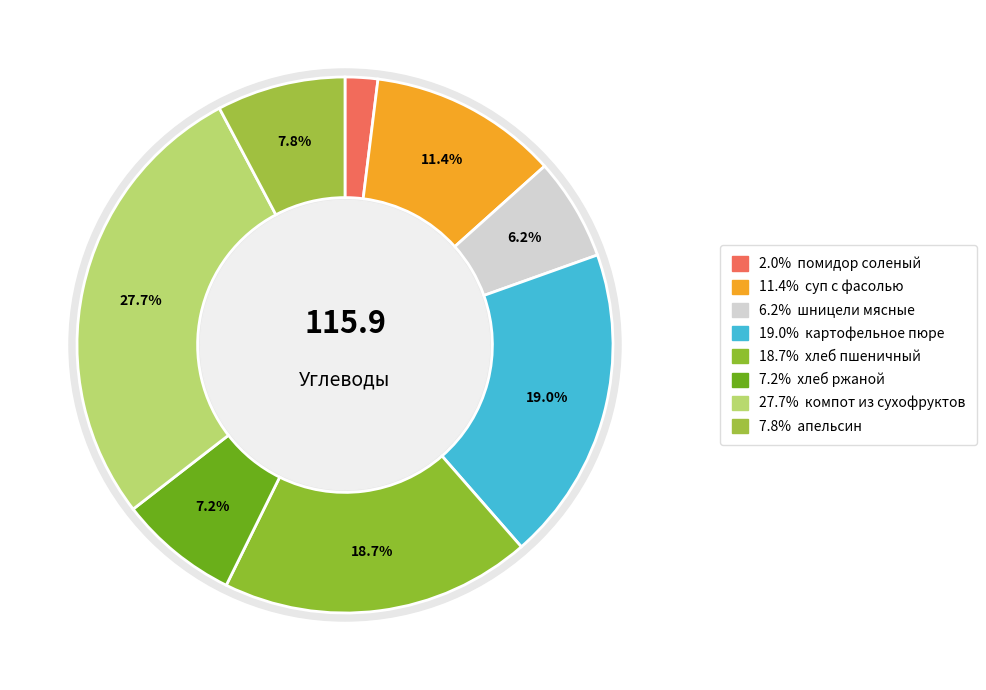

Which category has the smallest portion of the pie?

овощи соленый(помидор)